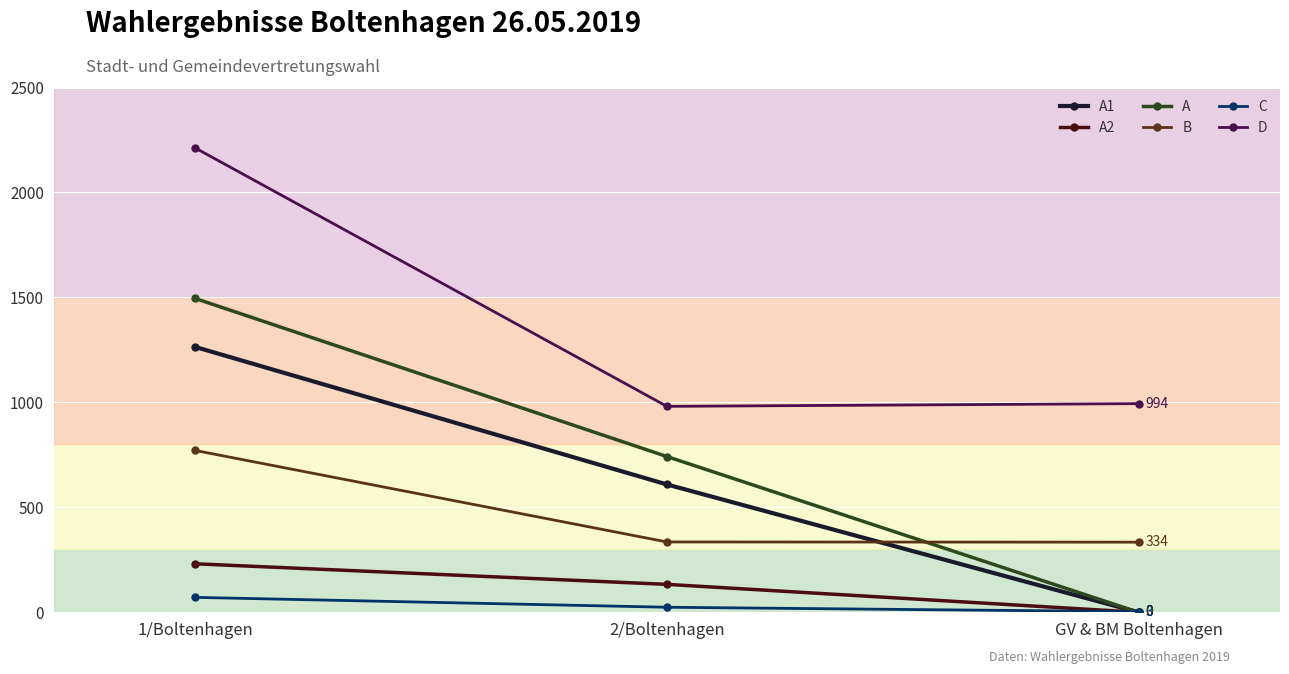

What are all the series names shown in the legend?

A1, A2, A, B, C, D